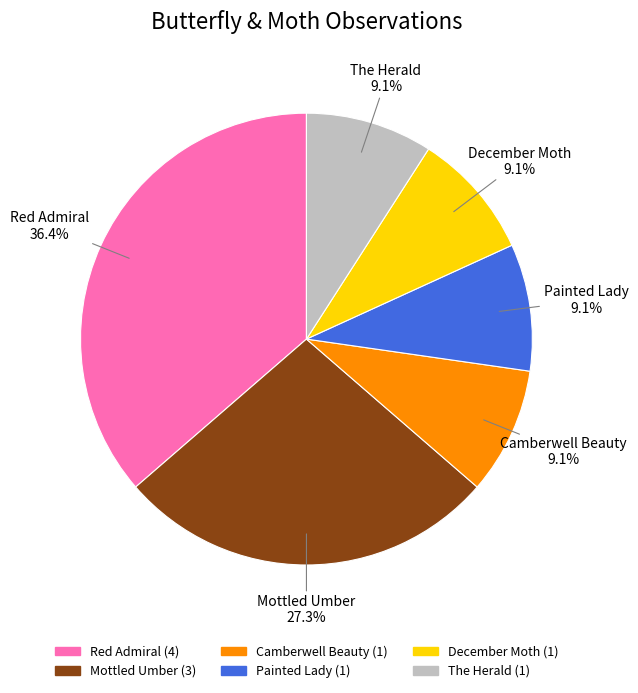

To the nearest percent, what percentage of the pie is Camberwell Beauty?

9%